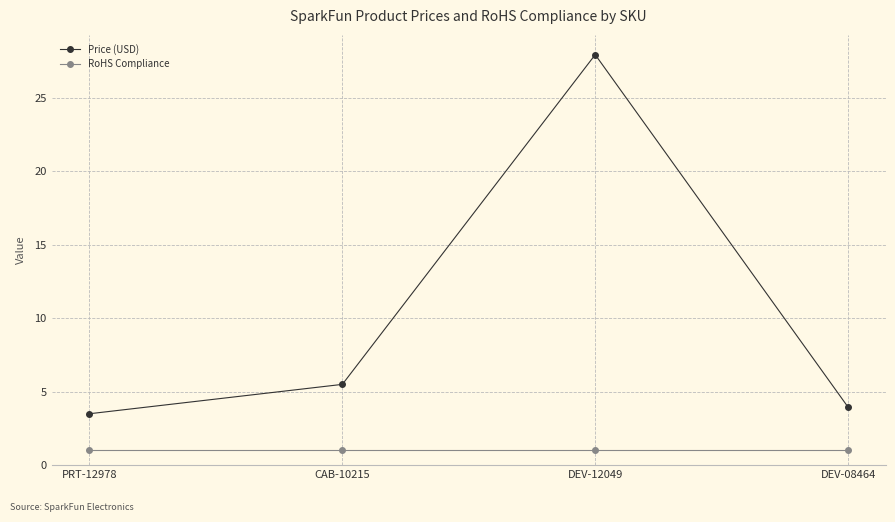

Where is Price (USD) nearest to the value 15?

CAB-10215